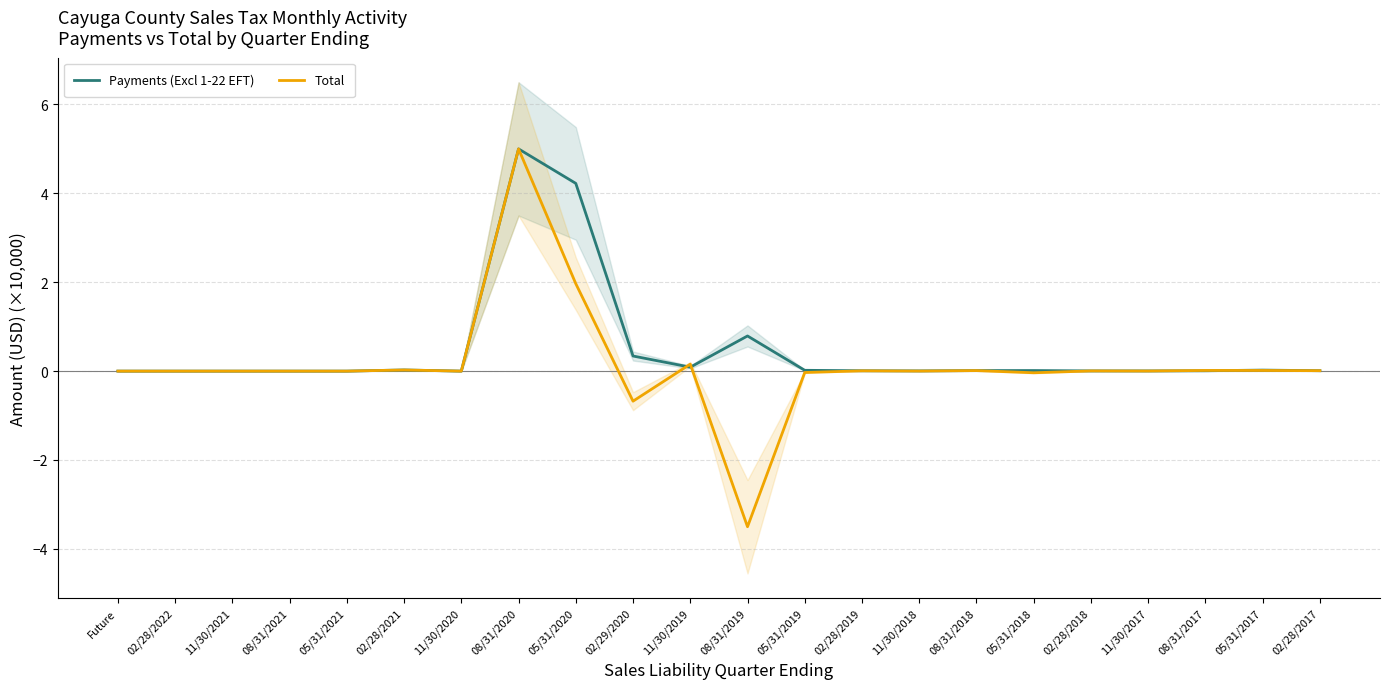

Reading left to right, what are all the values shown in this chart?

Payments (Excl 1-22 EFT): Future=0.0	02/28/2022=0.0	11/30/2021=0.0	08/31/2021=0.0	05/31/2021=0.0	02/28/2021=0.0	11/30/2020=0.0	08/31/2020=5.0	05/31/2020=4.2	02/29/2020=0.3	11/30/2019=0.1	08/31/2019=0.8	05/31/2019=0.0	02/28/2019=0.0	11/30/2018=0.0	08/31/2018=0.0	05/31/2018=0.0	02/28/2018=0.0	11/30/2017=0.0	08/31/2017=0.0	05/31/2017=0.0	02/28/2017=0.0
Total: Future=0.0	02/28/2022=0.0	11/30/2021=0.0	08/31/2021=0.0	05/31/2021=0.0	02/28/2021=0.0	11/30/2020=-0.0	08/31/2020=5.0	05/31/2020=2.0	02/29/2020=-0.7	11/30/2019=0.2	08/31/2019=-3.5	05/31/2019=-0.0	02/28/2019=0.0	11/30/2018=0.0	08/31/2018=0.0	05/31/2018=-0.0	02/28/2018=0.0	11/30/2017=0.0	08/31/2017=0.0	05/31/2017=0.0	02/28/2017=0.0